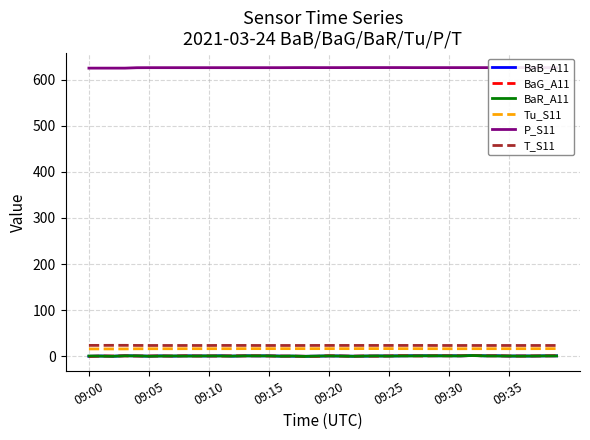

True or false: T_S11 has more than 1 points higher than both neighbors.

False